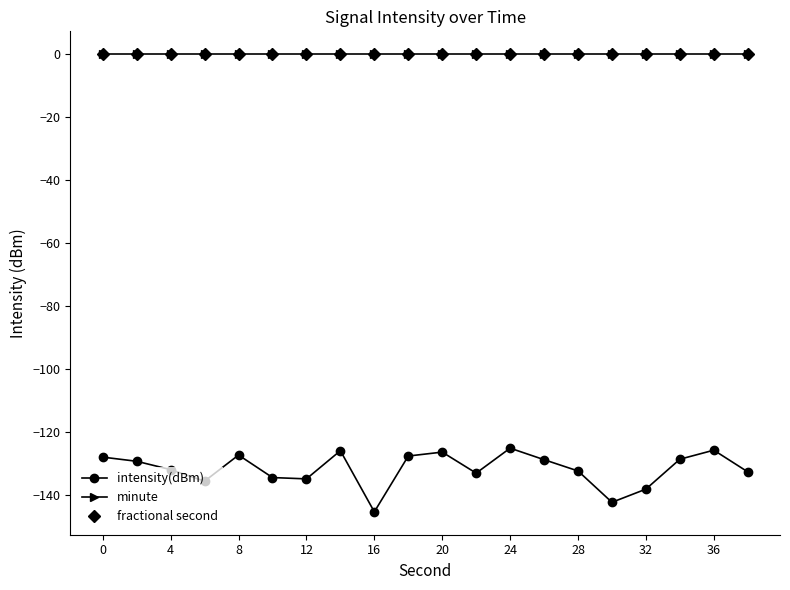

Where is the first local maximum for intensity(dBm)?

8